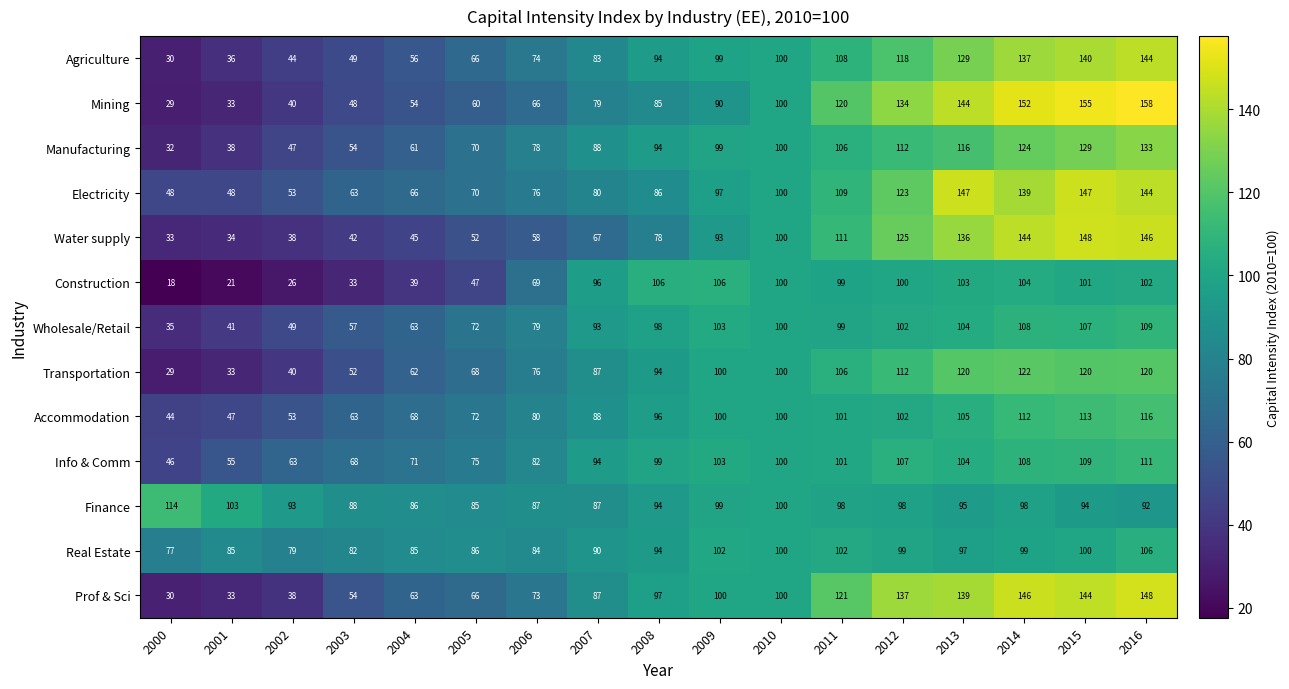

What is the highest value of the Real Estate series?

106